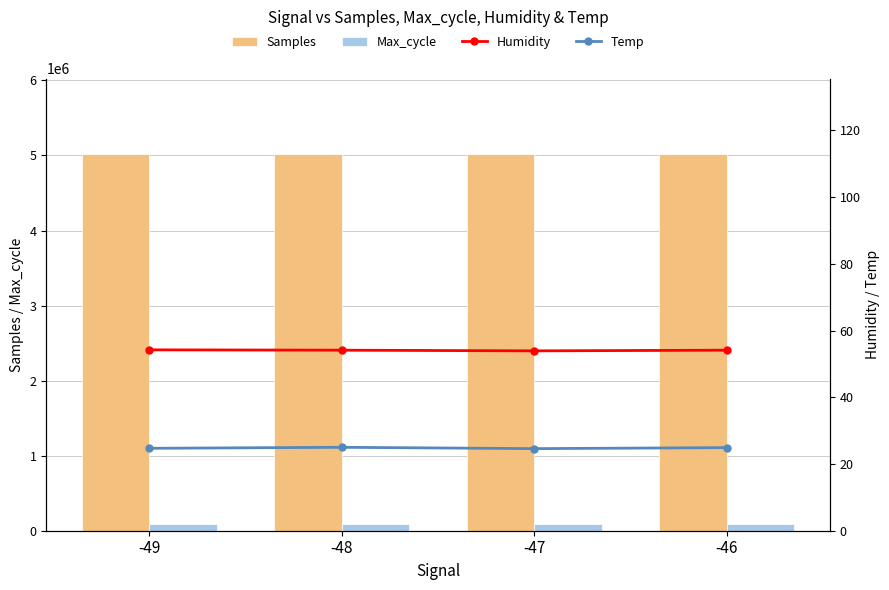

Reading right to left, list all the values displayed in this chart.

Samples: -46=5020940.0	-47=5018407.0	-48=5020451.0	-49=5019186.0
Max_cycle: -46=88640.0	-47=89676.0	-48=87210.0	-49=87711.0
Humidity: -46=54.1	-47=53.9	-48=54.1	-49=54.2
Temp: -46=24.9	-47=24.6	-48=25.0	-49=24.7